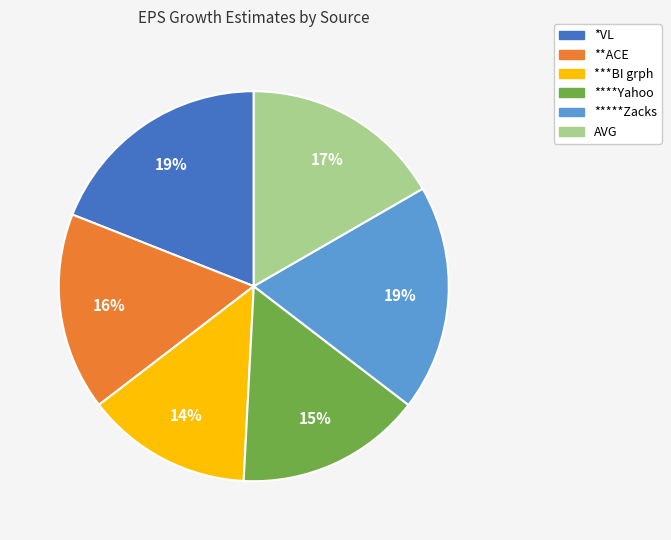

What percentage is the **ACE slice, to the nearest percent?

16%